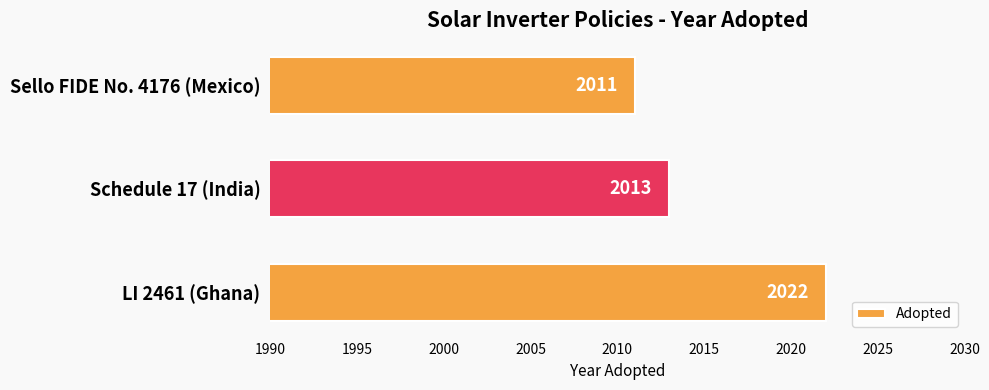

Between Schedule 17 (India) and Sello FIDE No. 4176 (Mexico), which is larger?

Schedule 17 (India)